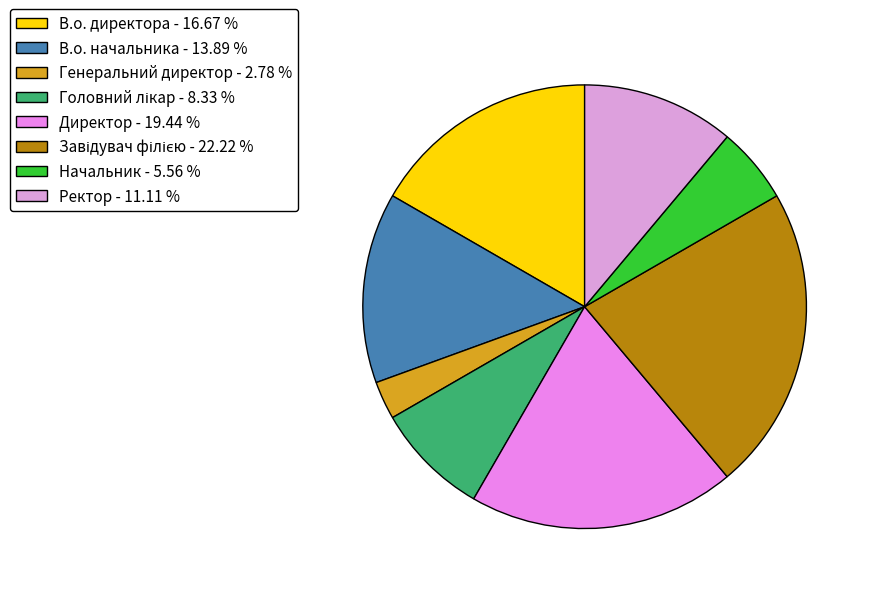

What is the ratio of the value at Генеральний директор to the value at Головний лікар?

0.3